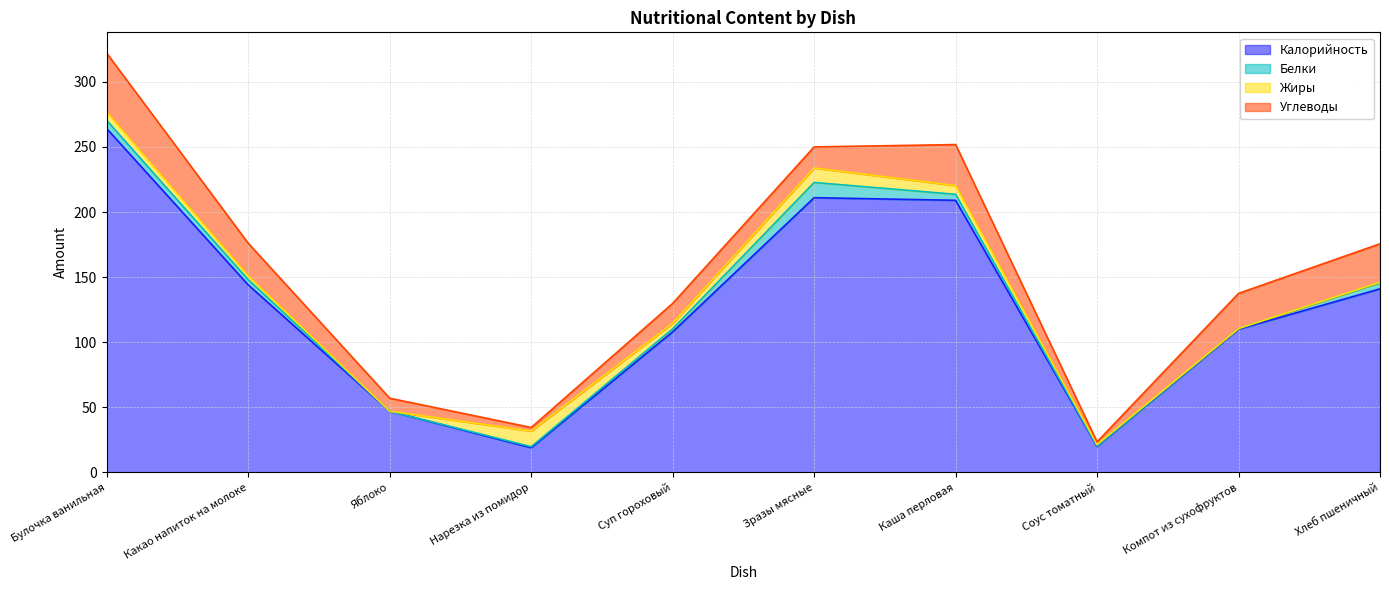

List the labels in order of Жиры value, largest first.

Нарезка из помидор, Зразы мясные, Каша перловая, Булочка ванильная, Суп гороховый, Какао напиток на молоке, Соус томатный, Хлеб пшеничный, Яблоко, Компот из сухофруктов